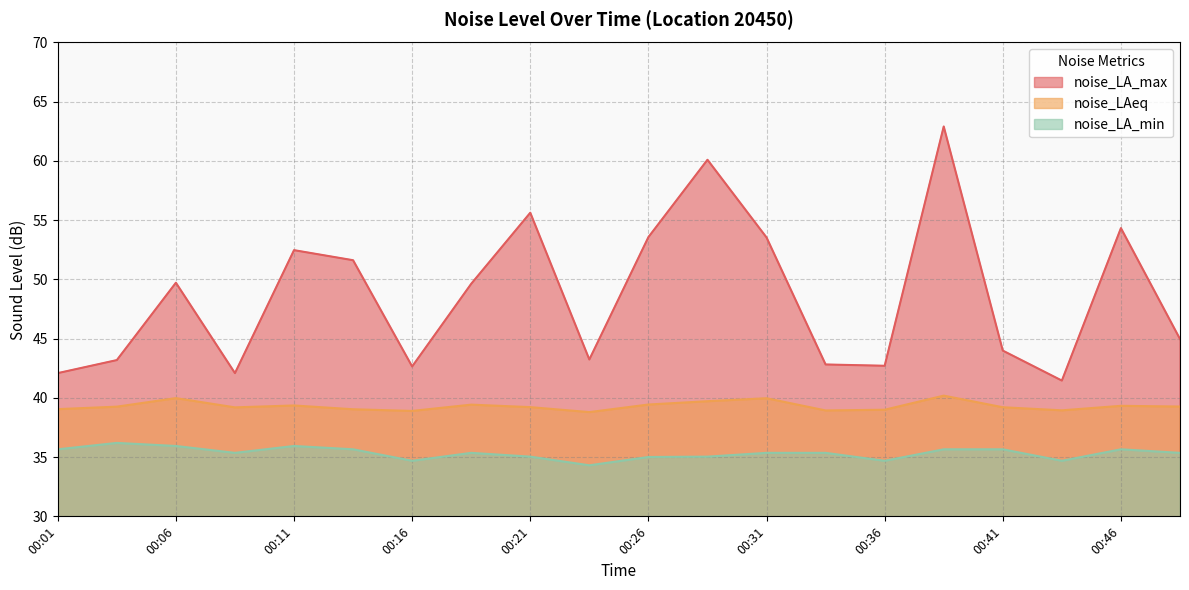

The noise_LA_min series shows 63.6 at 00:14. True or false?

False